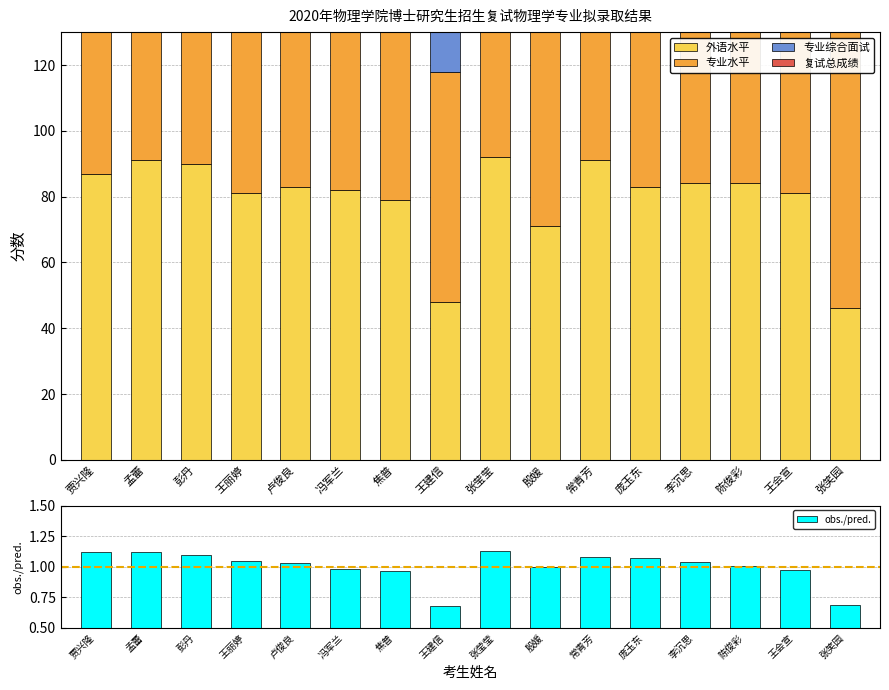

What is the label of the 12th bar from the right?

卢俊良